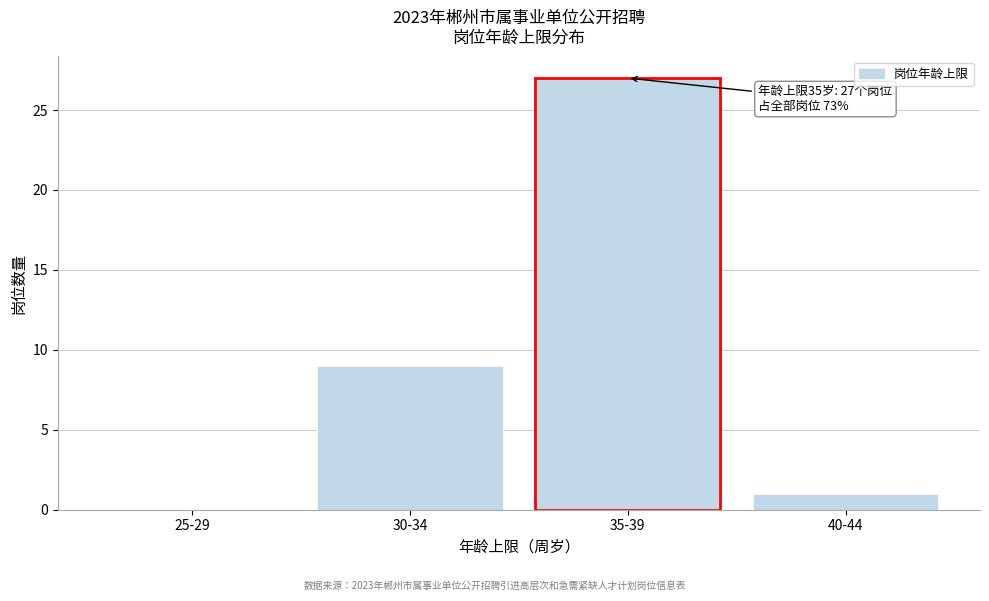

Reading right to left, transcribe all the data shown in this chart.

40-44=1	35-39=27	30-34=9	25-29=0